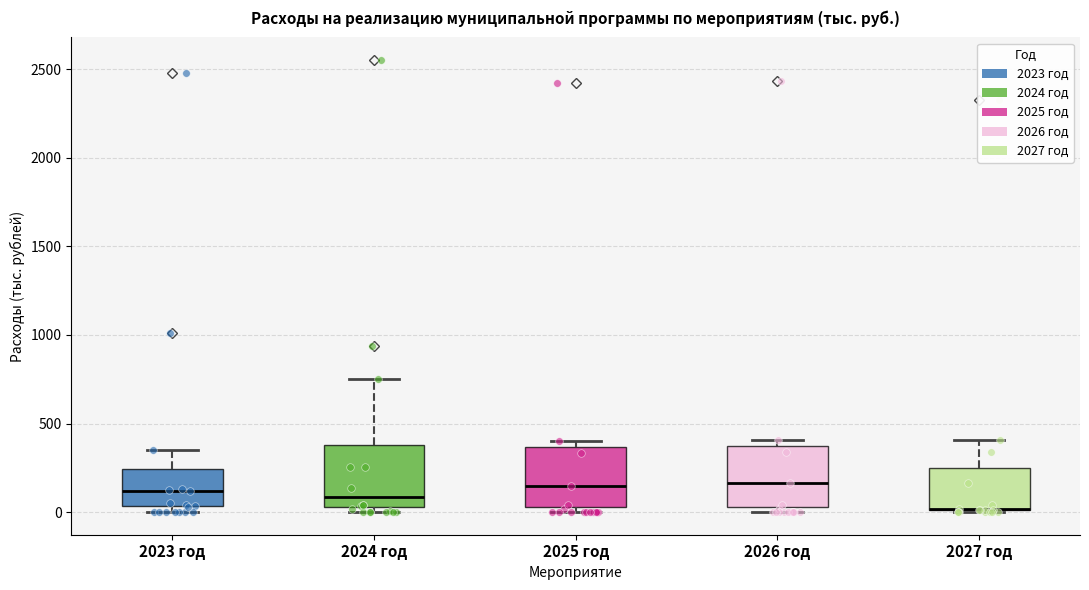

Where does the median line of the box for 2025 год sit on the y-axis? The values are not printed on the chart, so give them approximately, as read against the axis.

150